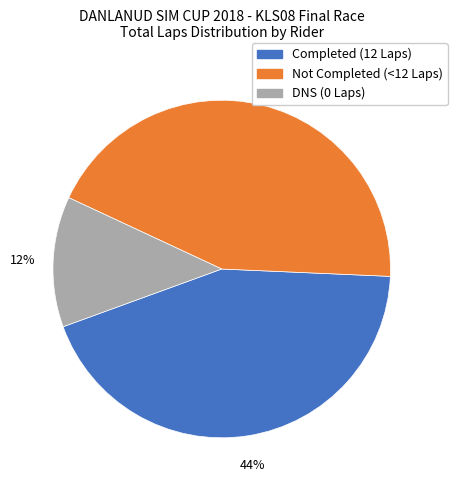

To the nearest percent, what is the average slice percentage?

33%